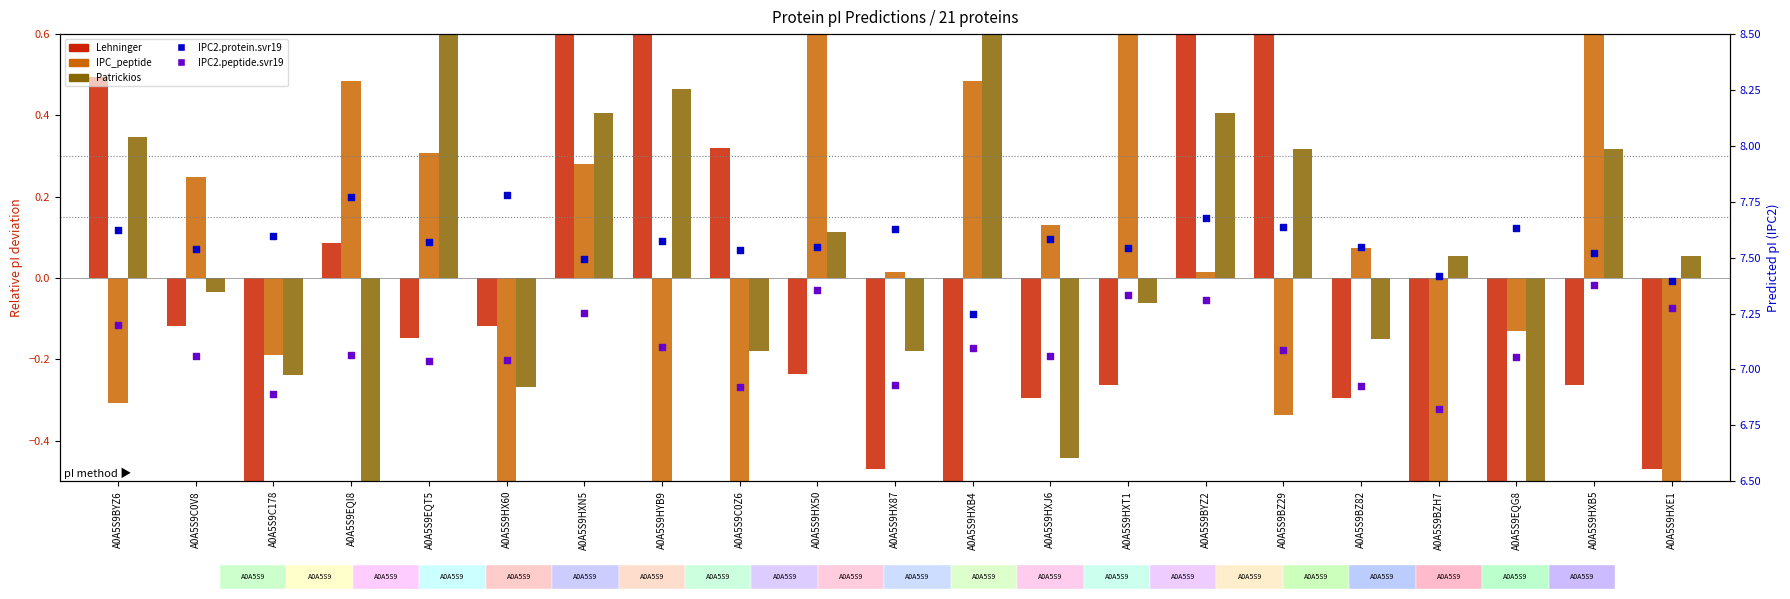

Which series has the largest total across all categories?

IPC2.protein.svr19